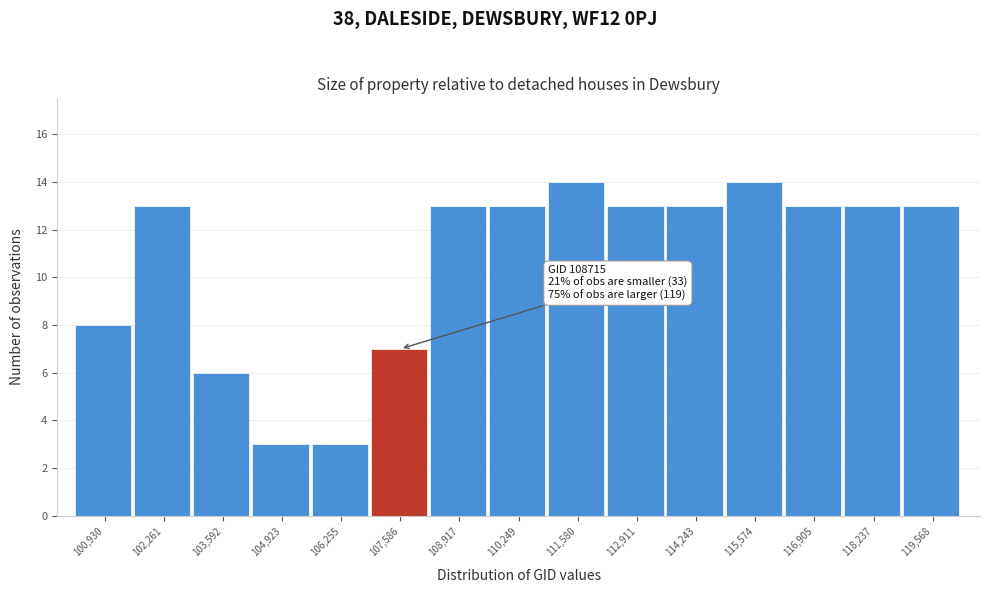

Reading left to right, what are all the values shown in this chart?

100,930=8	102,261=13	103,592=6	104,923=3	106,255=3	107,586=7	108,917=13	110,249=13	111,580=14	112,911=13	114,243=13	115,574=14	116,905=13	118,237=13	119,568=13